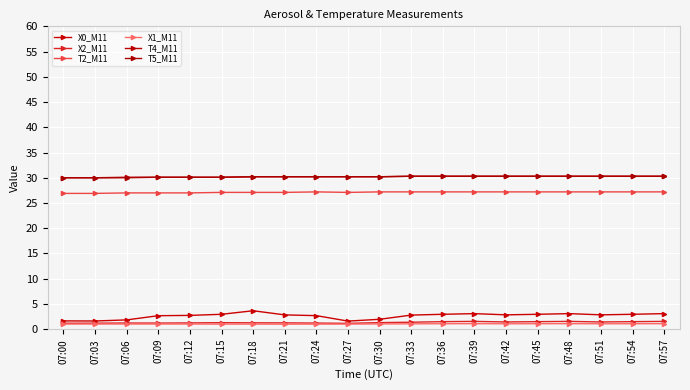

Does the chart display data point markers on the line(s)?

Yes